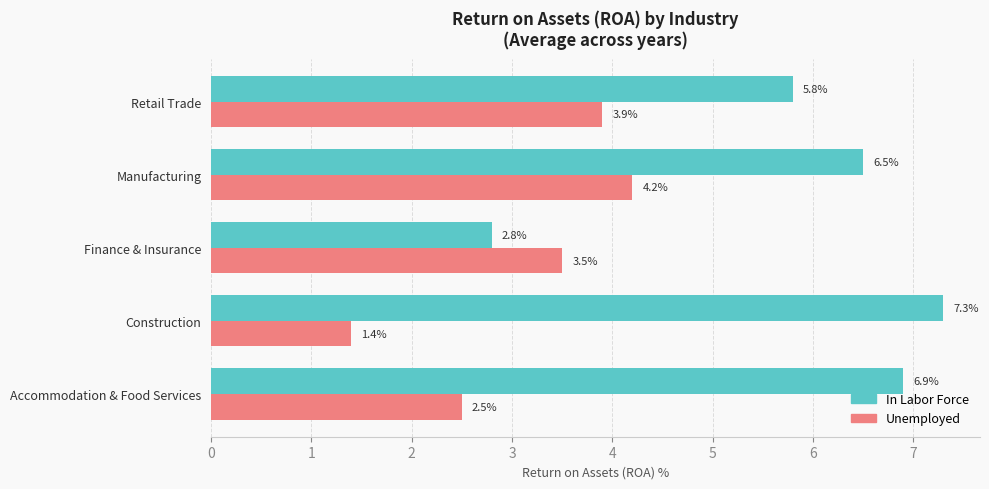

What is the greatest value displayed?

7.3